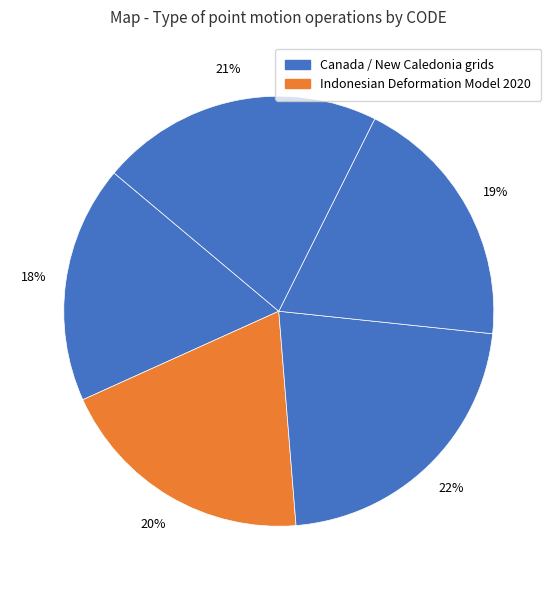

Count the number of slices in the pie.

5